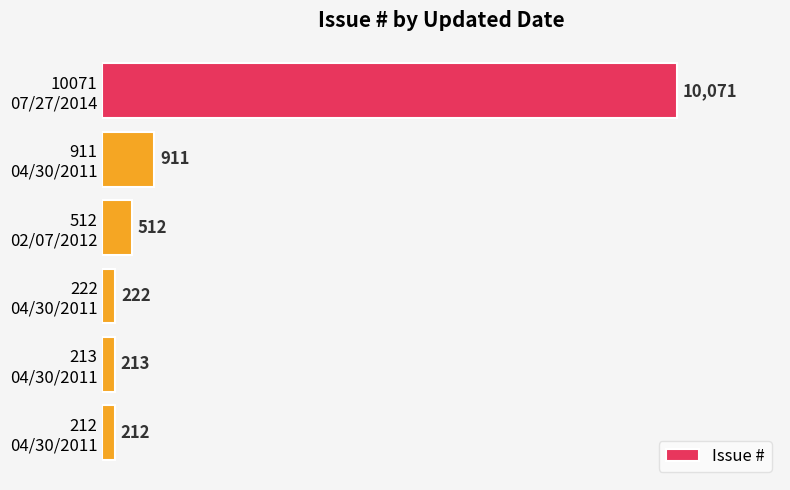

Reading bottom to top, list all the values displayed in this chart.

212	213	222	512	911	10071